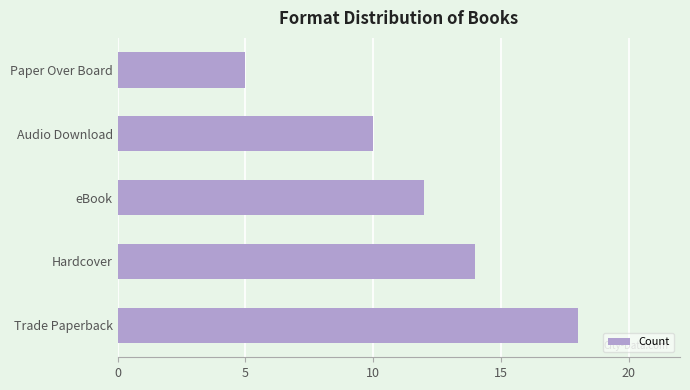

Reading top to bottom, what are all the values shown in this chart?

5	10	12	14	18